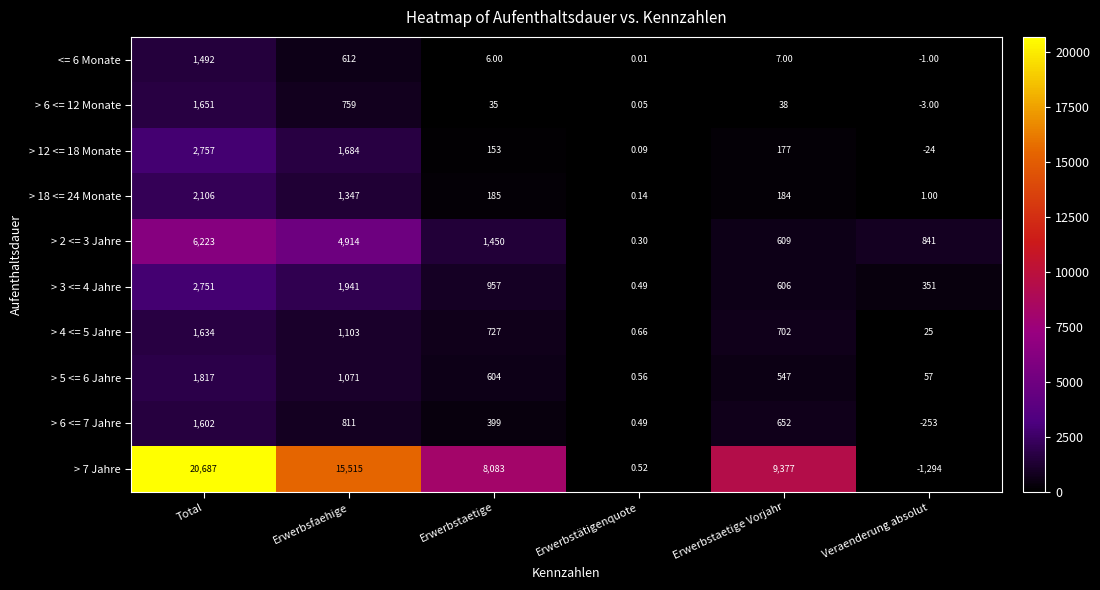

Which category has the highest value in the > 4 <= 5 Jahre series?

Total